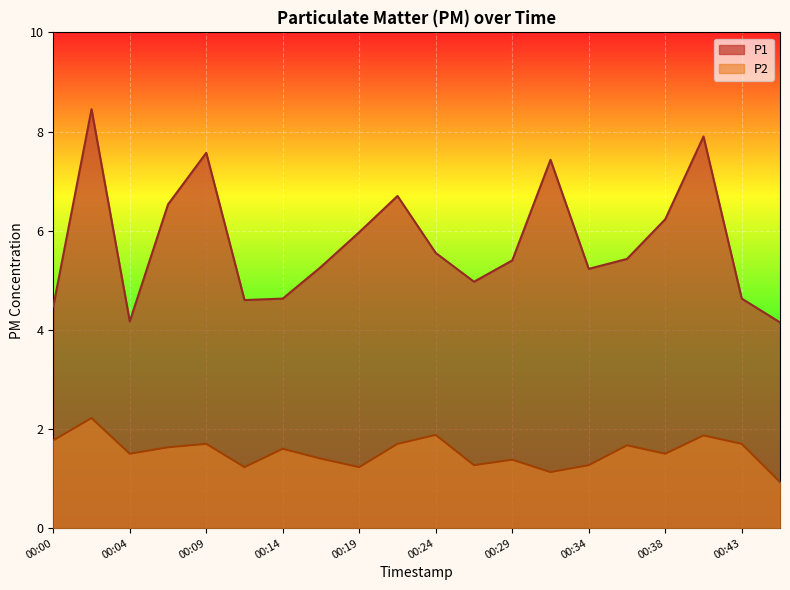

True or false: P2 and P1 cross at least once.

False